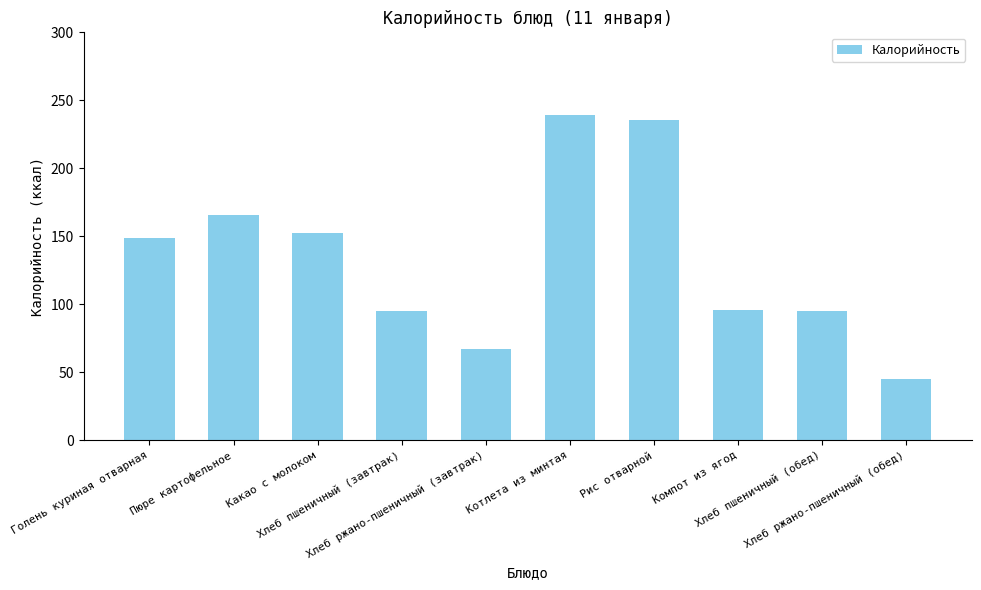

What is the change in value from Пюре картофельное to Хлеб пшеничный (обед)?

-70.5